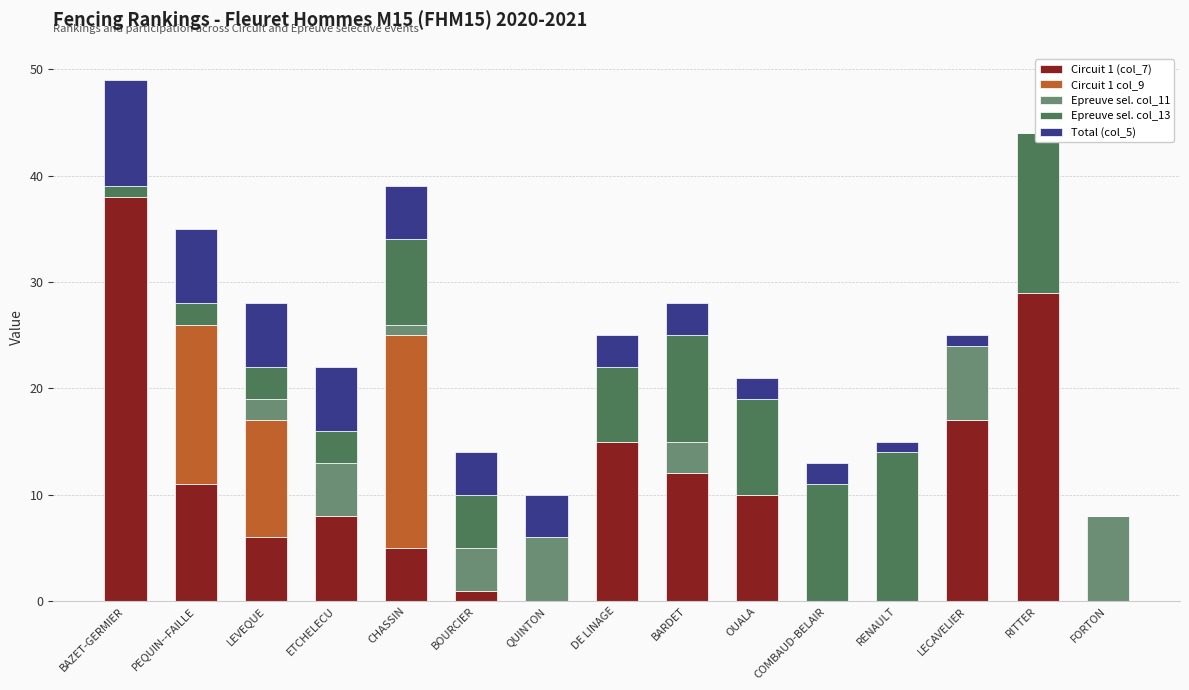

Does the chart contain any negative values?

No